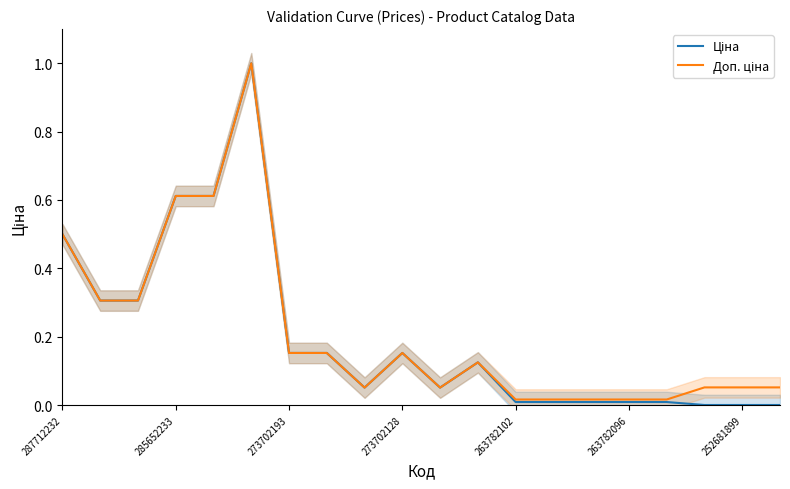

Reading right to left, extract all data points from this chart.

Ціна: 0.0	0.0	0.0	0.0	0.0	0.0	0.0	0.0	0.1	0.1	0.2	0.1	0.2	0.2	1.0	0.6	0.6	0.3	0.3	0.5
Доп. ціна: 0.1	0.1	0.1	0.0	0.0	0.0	0.0	0.0	0.1	0.1	0.2	0.1	0.2	0.2	1.0	0.6	0.6	0.3	0.3	0.5